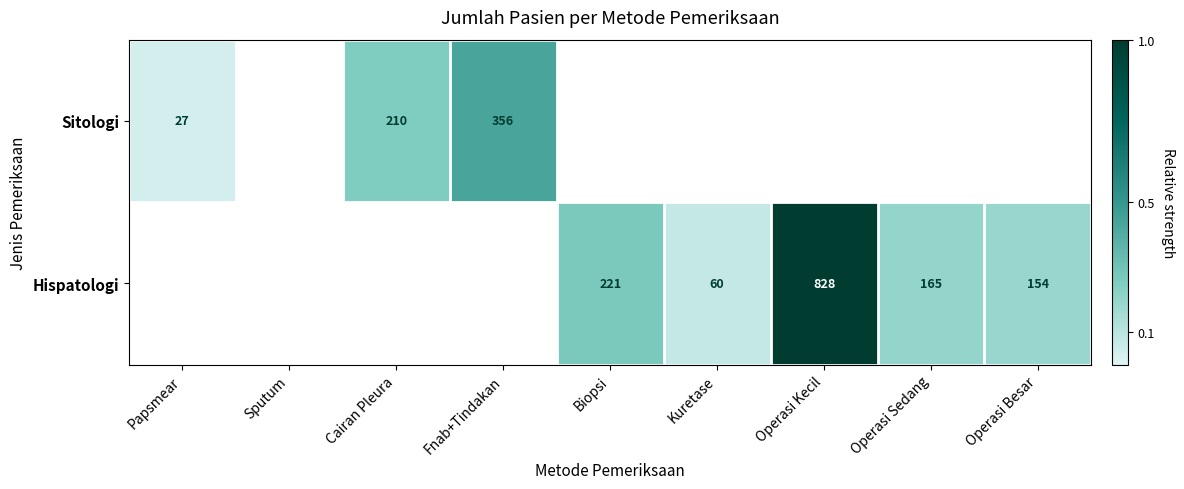

How many distinct data groups are displayed?

2